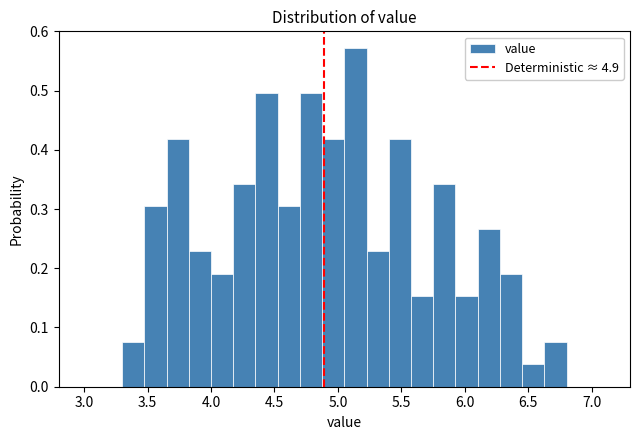

Around what value on the x-axis is the tallest bar? Give the approximate position of its centre, as read against the axis.

5.15